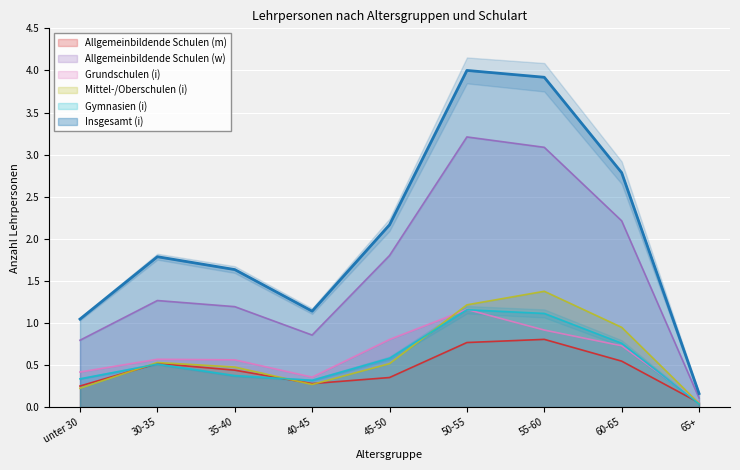

Is it true that Grundschulen (i) equals 0.8 at 45-50?

True